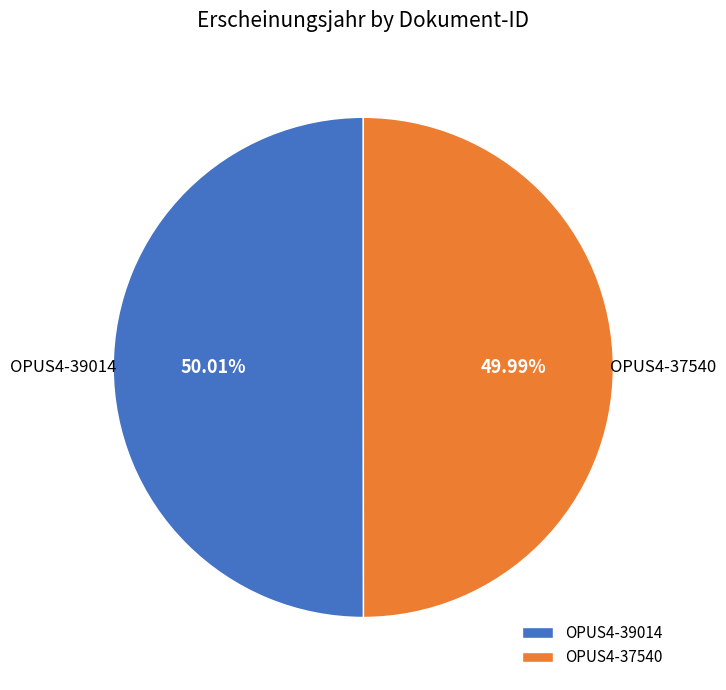

Is there any slice that represents more than half of the pie?

Yes